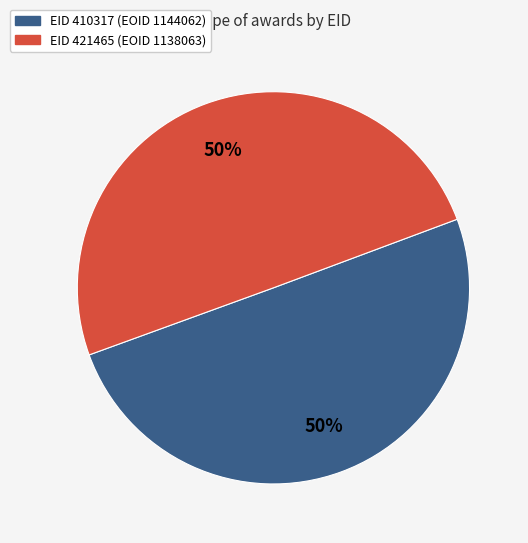

To the nearest percent, what is the average slice percentage?

50%